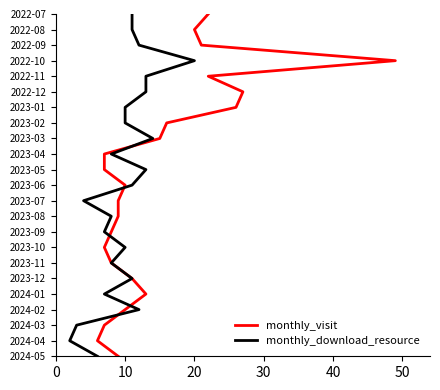

Is it true that monthly_visit equals 20 at 14?

False